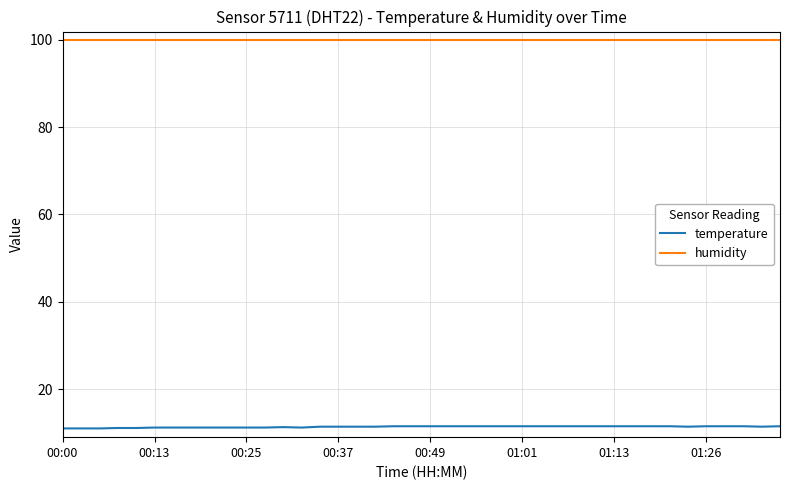

What are all the series names shown in the legend?

temperature, humidity